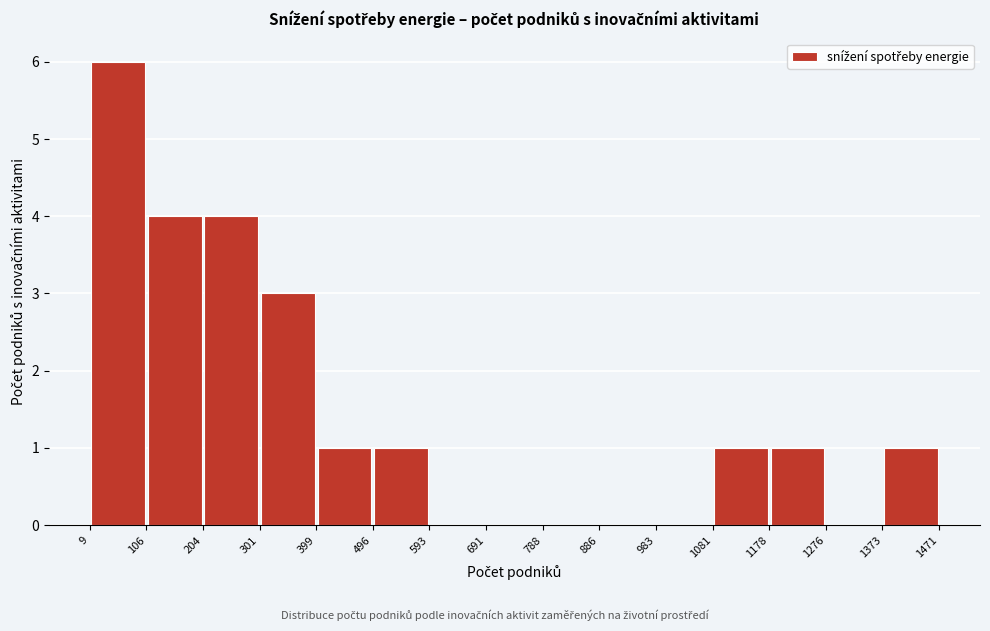

Reading left to right, transcribe this chart: for each bar, give the range it covers on the x-axis and its height. The values are not printed on the chart, so give them approximately, as read against the axis.

9 to 106: 6
106 to 204: 4
204 to 301: 4
301 to 399: 3
399 to 496: 1
496 to 593: 1
593 to 691: 0
691 to 788: 0
788 to 886: 0
886 to 983: 0
983 to 1081: 0
1081 to 1178: 1
1178 to 1276: 1
1276 to 1373: 0
1373 to 1471: 1